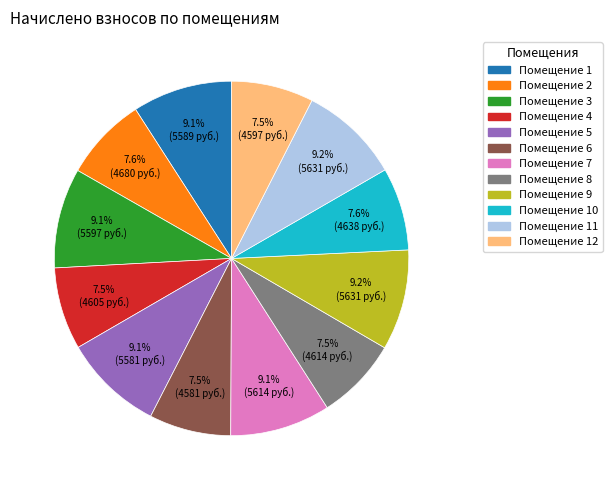

Is there a majority slice in this chart?

No